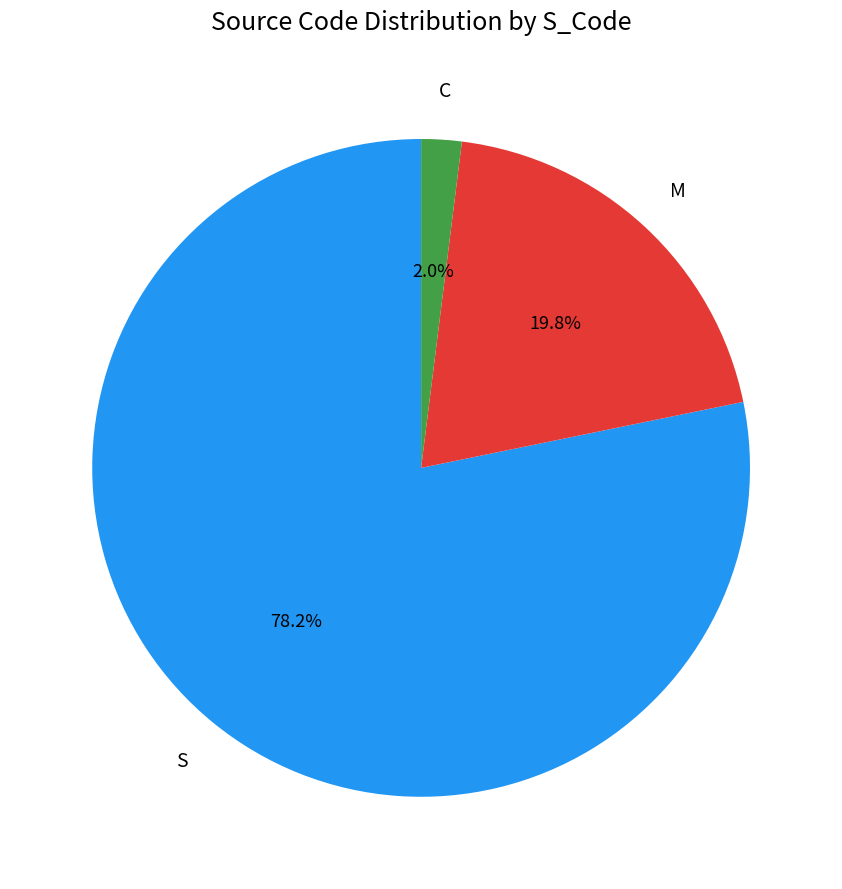

Is there any slice that represents more than half of the pie?

Yes